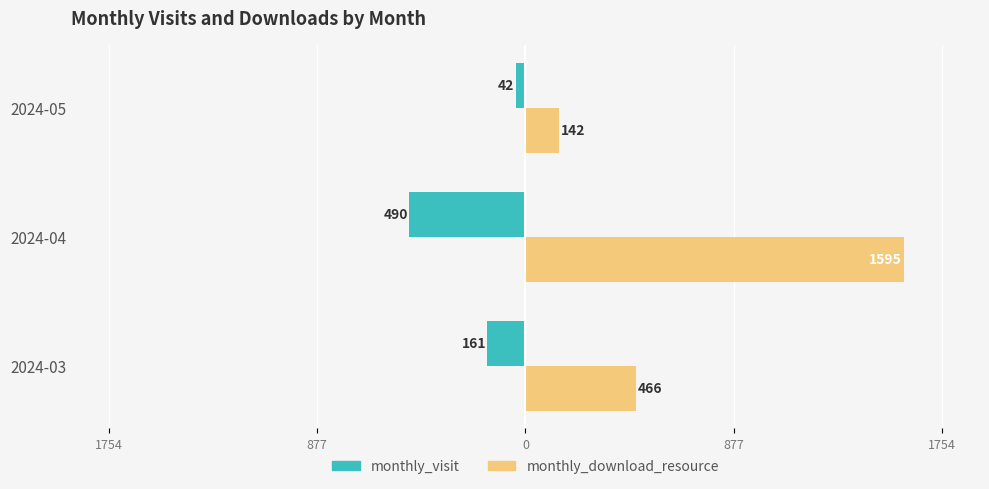

What are all the series names shown in the legend?

monthly_visit, monthly_download_resource